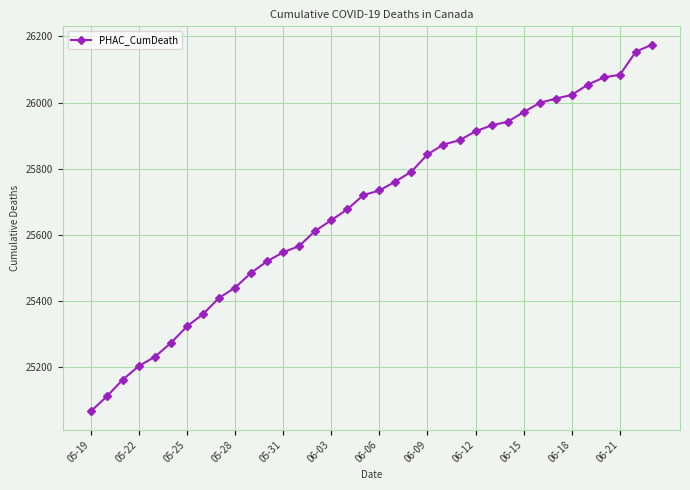

What is the difference between the maximum and minimum values?

1109